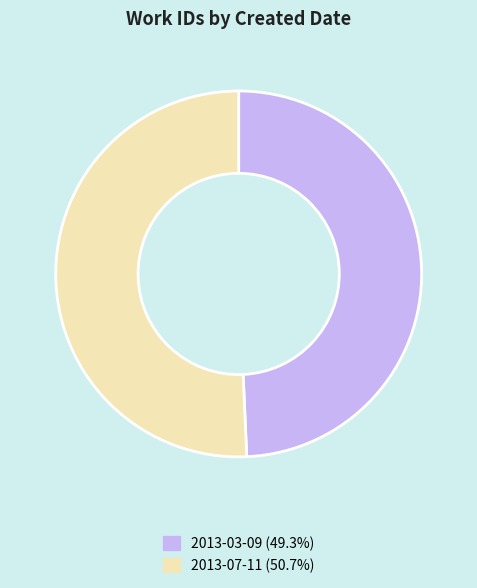

Do 2013-03-09 (49.3%) and 2013-07-11 (50.7%) together represent more than half of the pie?

Yes